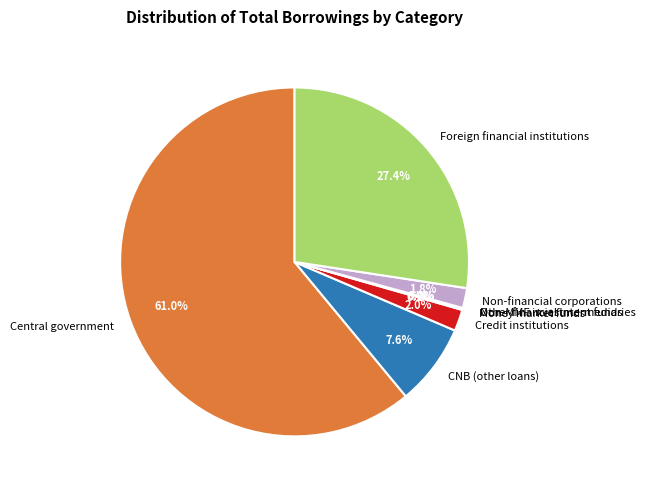

Is there any slice that represents more than half of the pie?

Yes